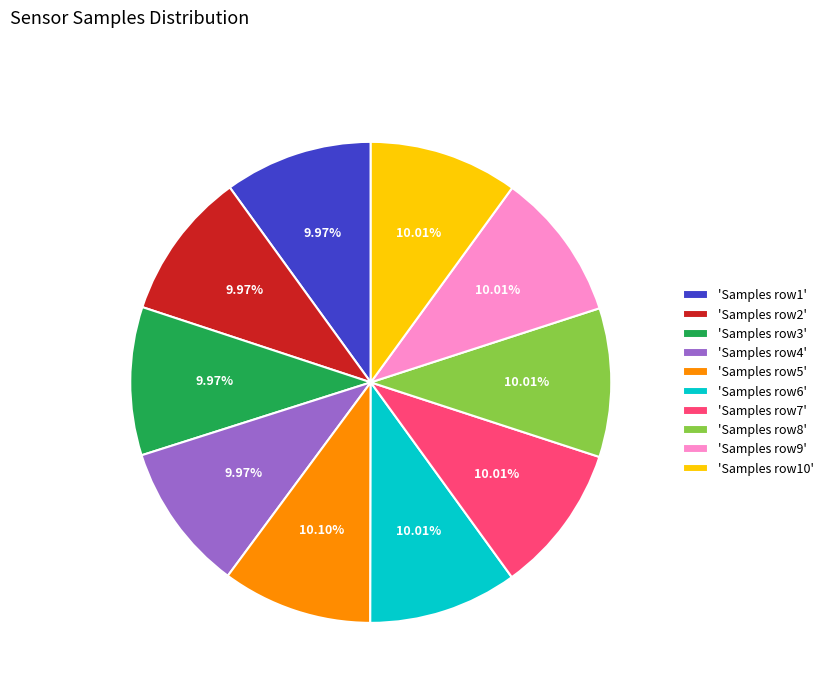

Is there a majority slice in this chart?

No